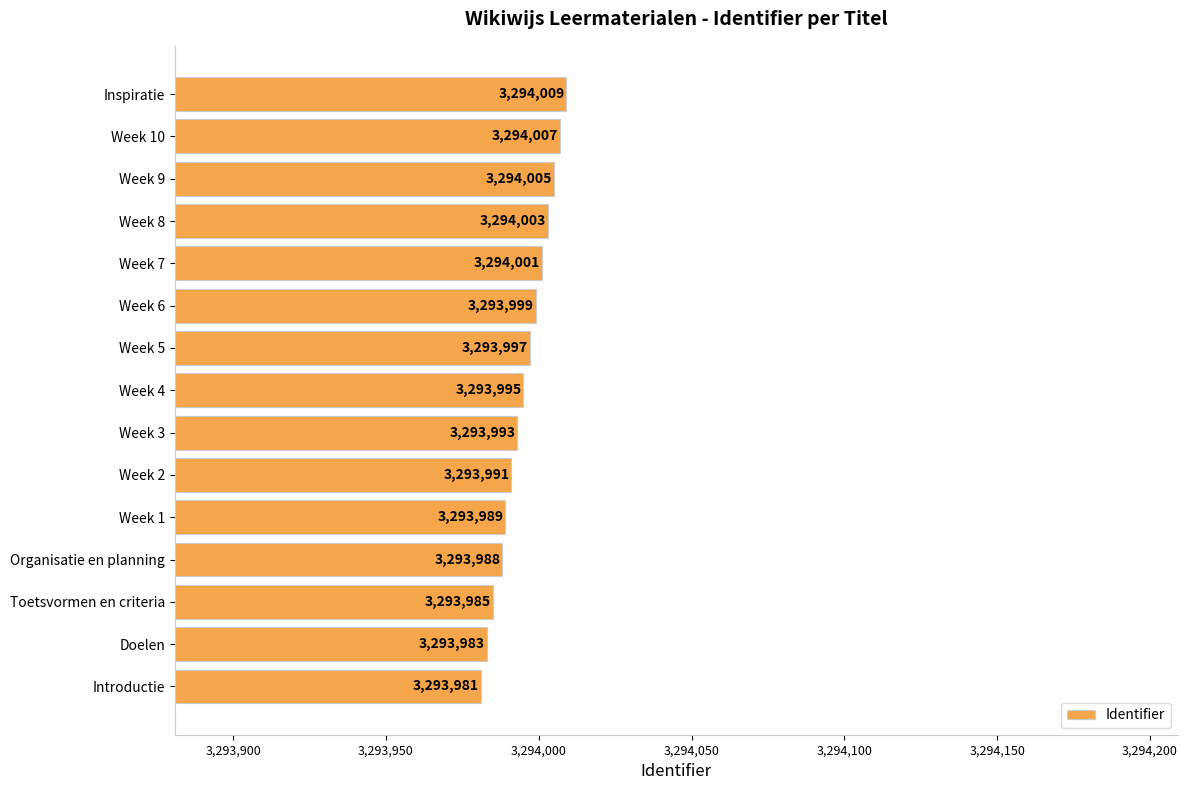

What is the minimum value shown in the chart?

3293981